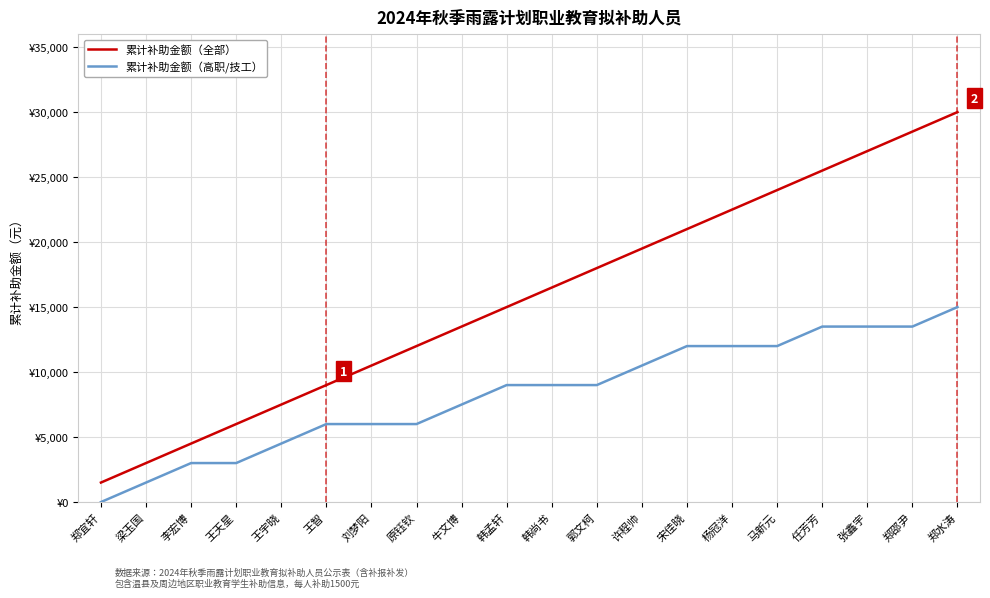

What is the label of the 12th point from the left?

郭文柯